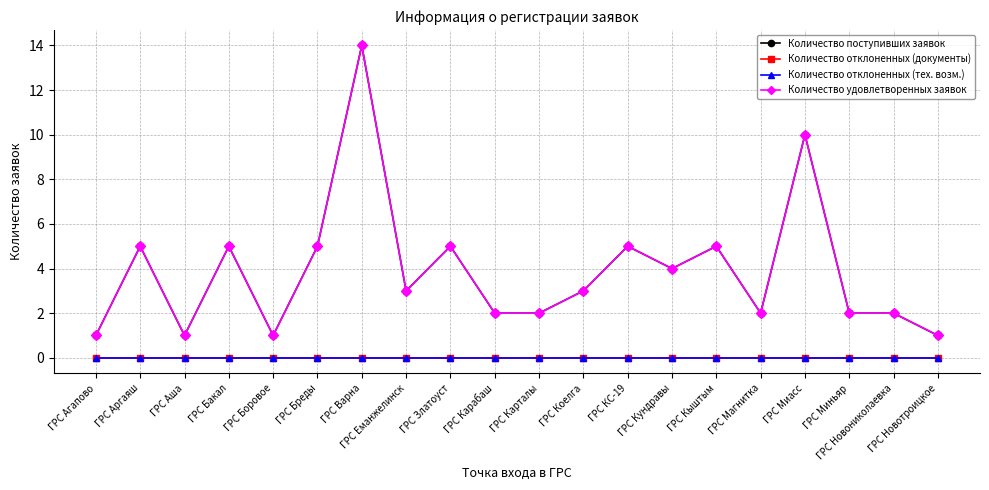

What is the spread (max minus min) of values at ГРС Новониколаевка?

2